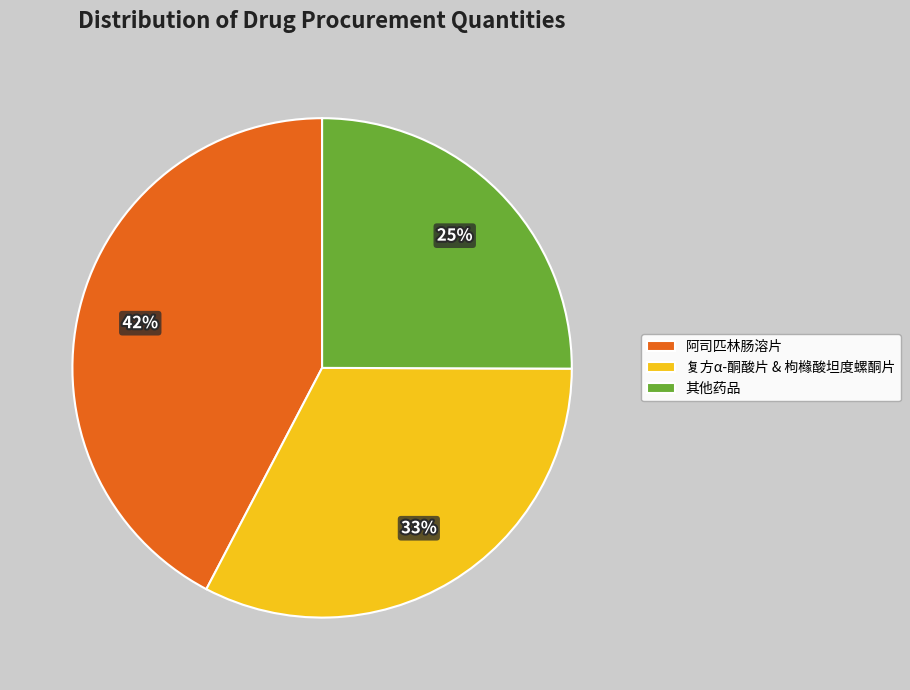

Which slice is the largest?

阿司匹林肠溶片